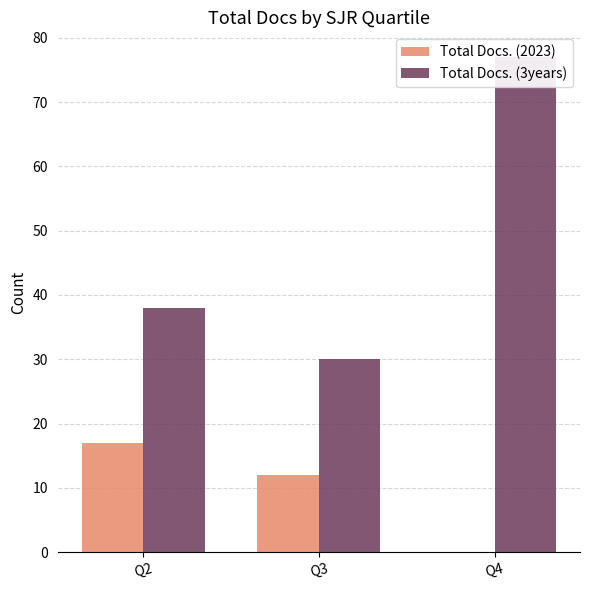

Where is Total Docs. (2023) nearest to the value 8?

Q3